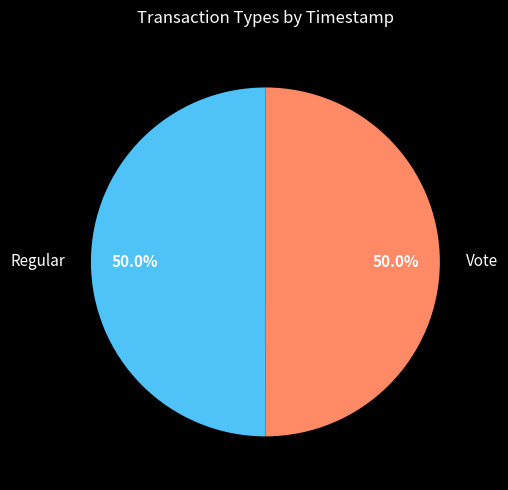

True or false: Regular accounts for 55% of the total.

False